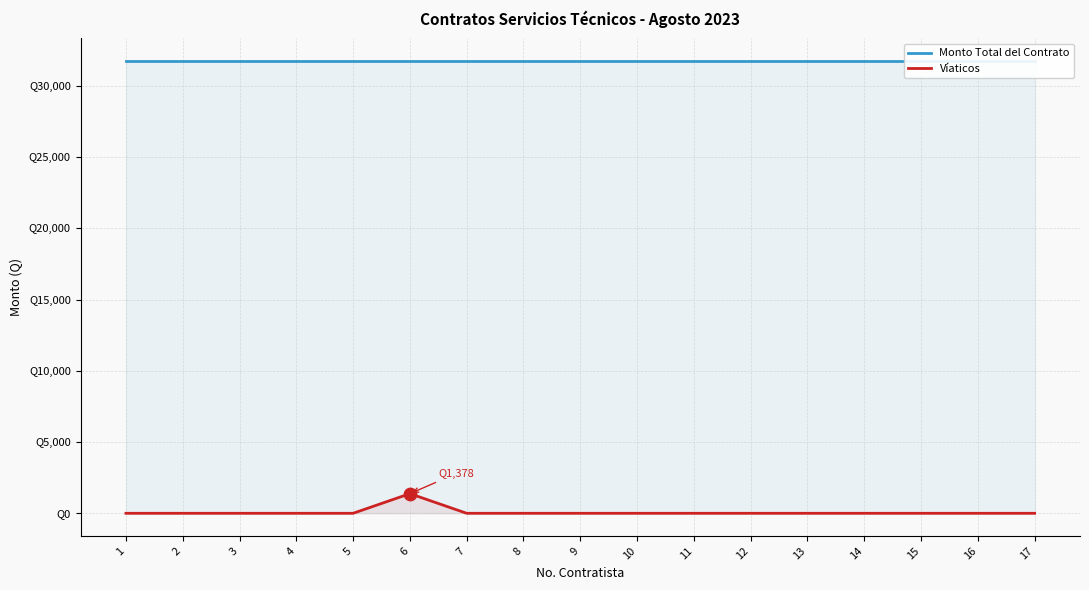

Which series contains the highest Y value?

Monto Total del Contrato